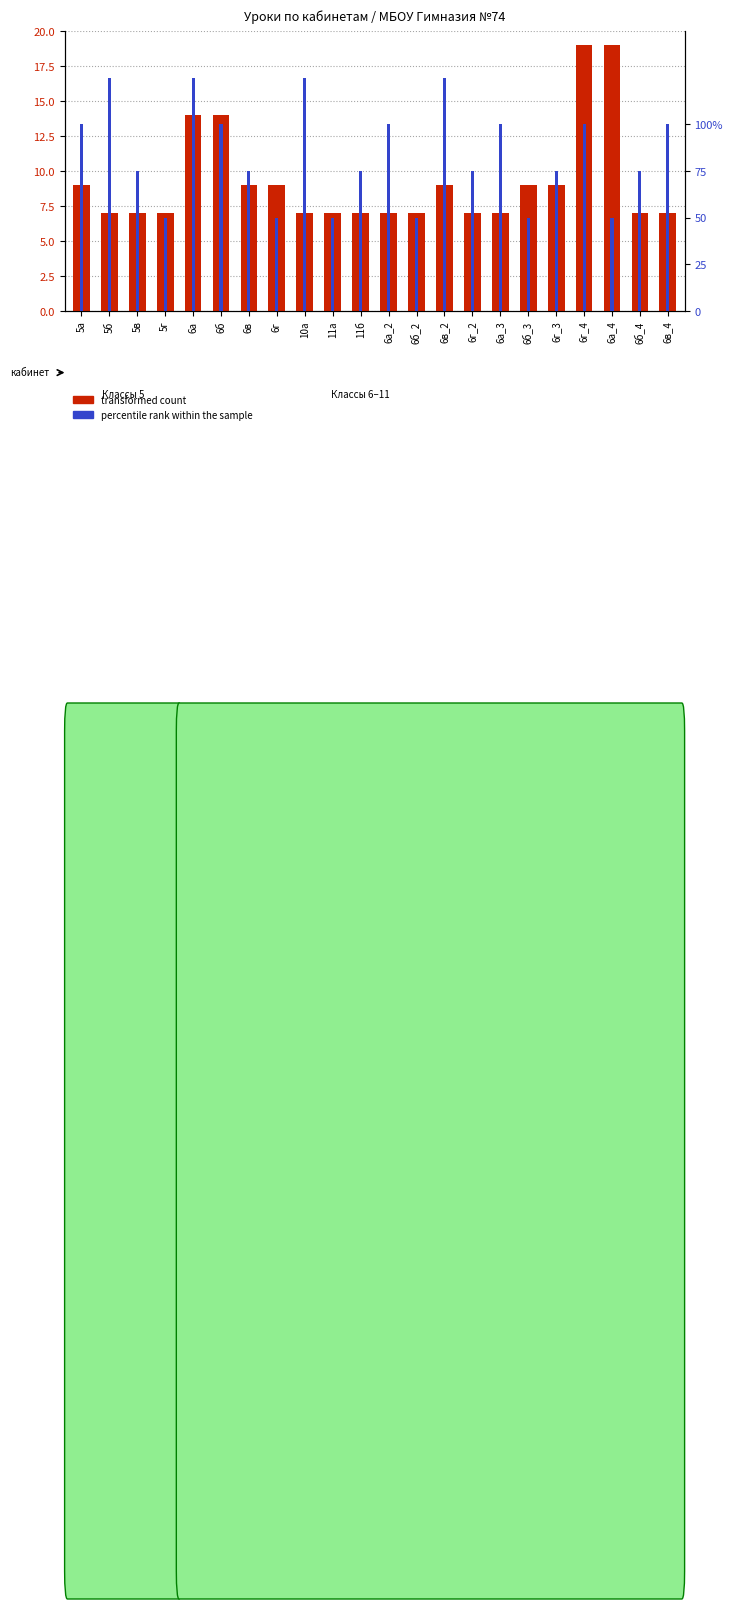

Count the transformed count values in the range 7 to 9.

18